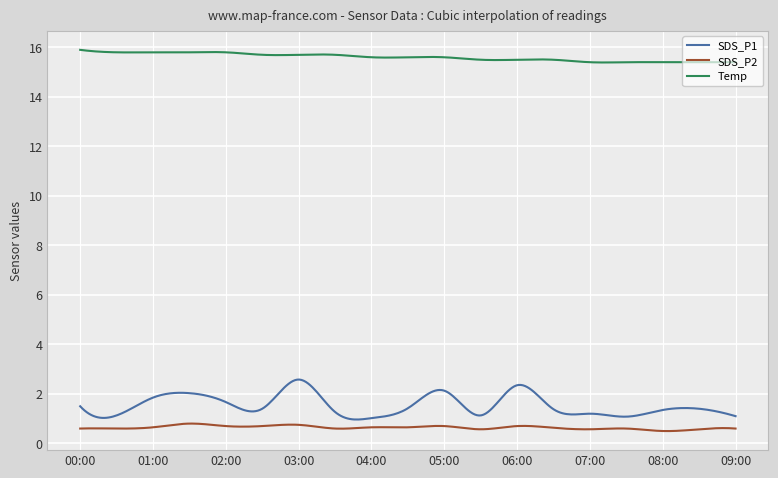

Which series has the largest total across all categories?

Temp